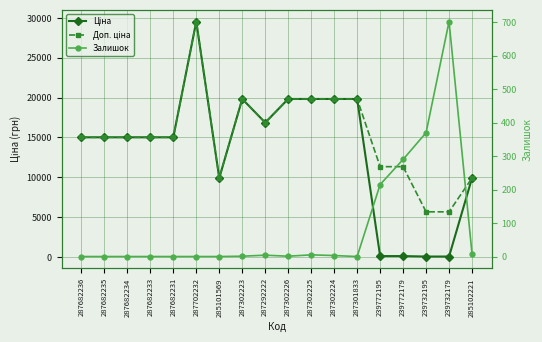

How many values in the Залишок series are below 1?

8